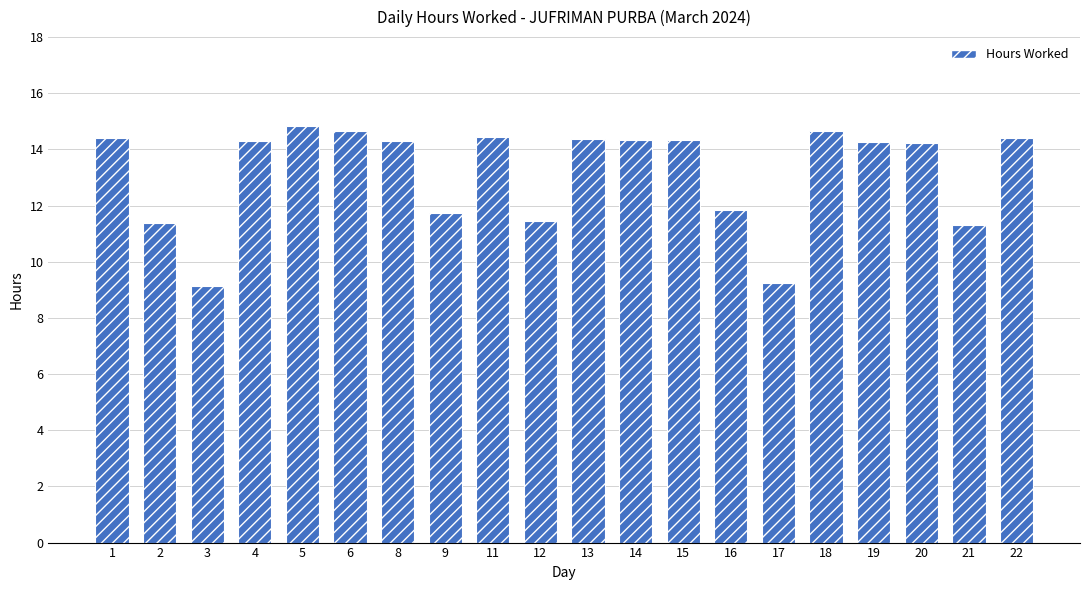

What is the smallest value displayed?

9.1